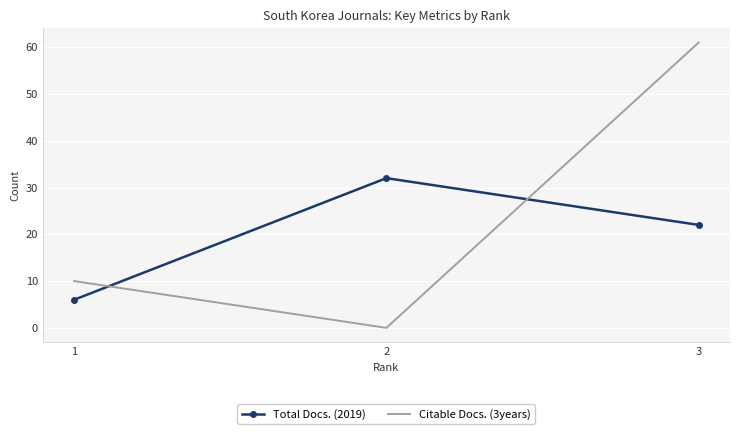

At how many categories does at least one series exceed 57?

1